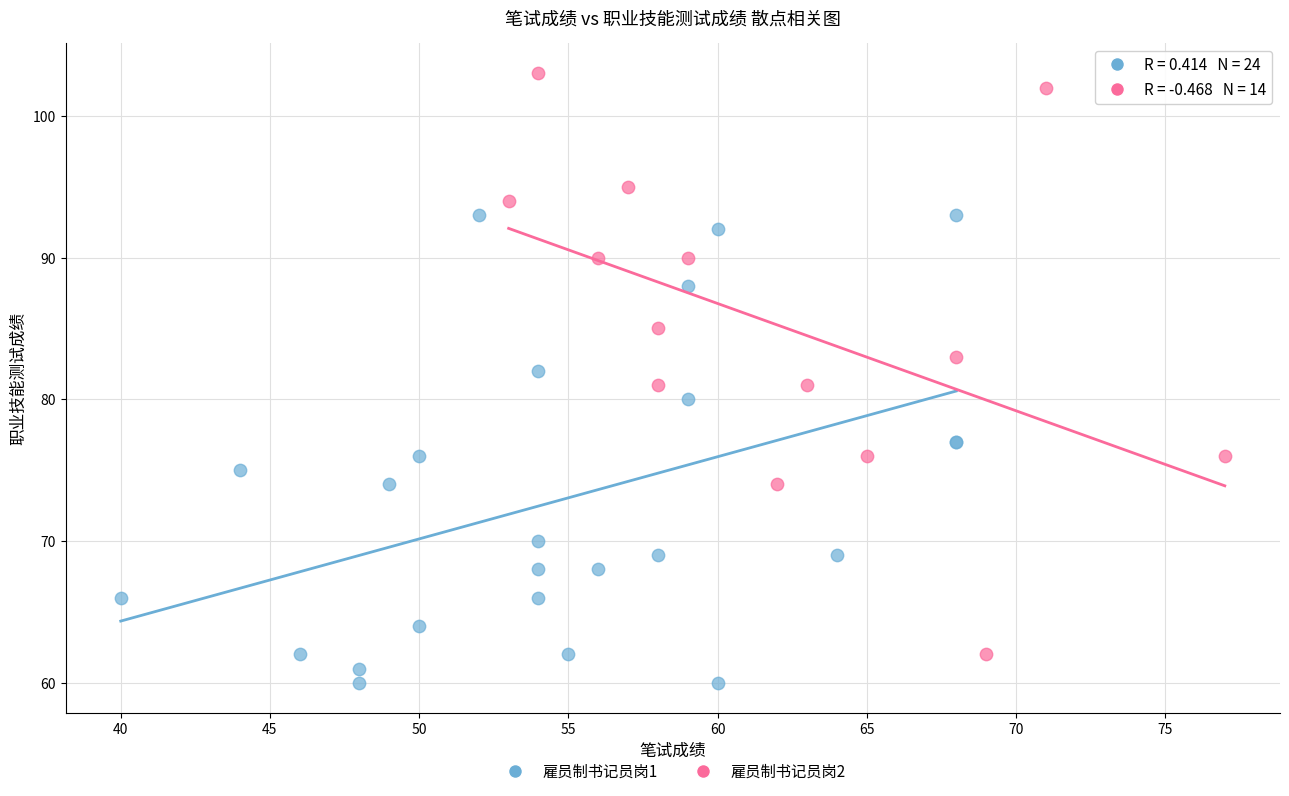

Which series reaches the minimum Y coordinate?

雇员制书记员岗1